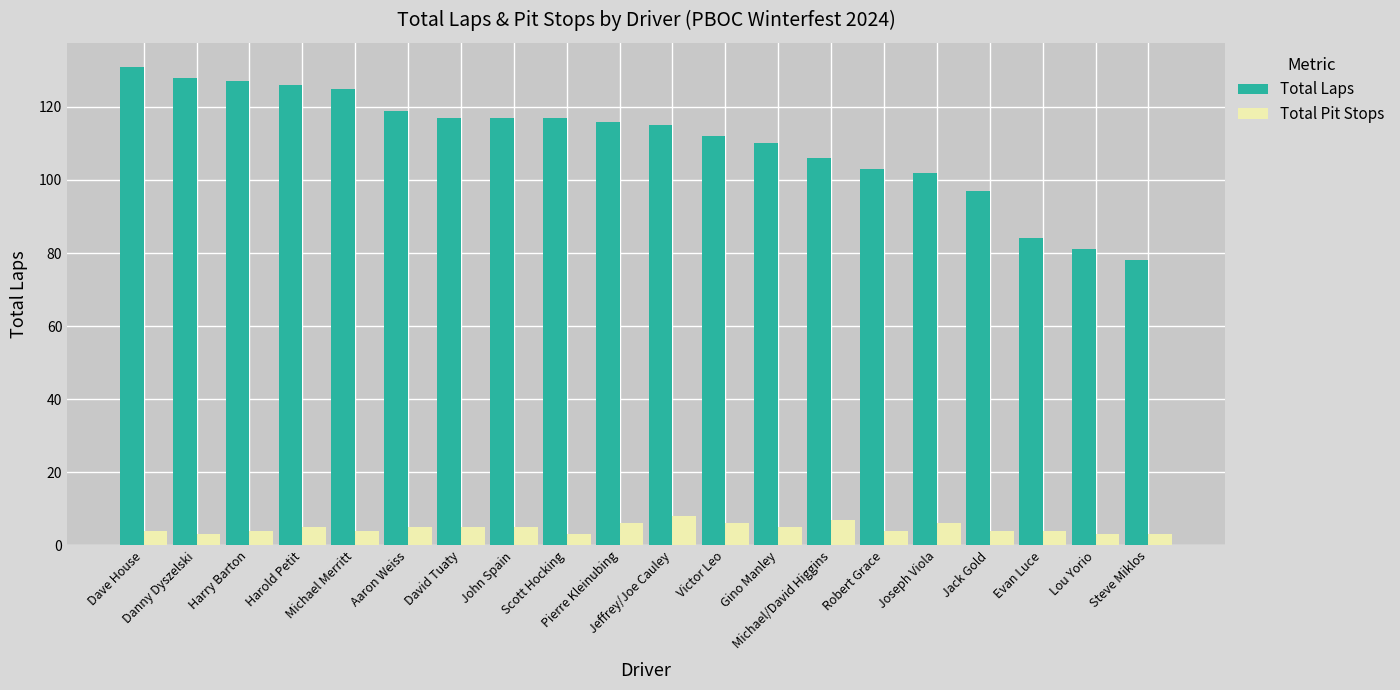

Reading left to right, what are all the values shown in this chart?

Total Laps: Dave House=131	Danny Dyszelski=128	Harry Barton=127	Harold Petit=126	Michael Merritt=125	Aaron Weiss=119	David Tuaty=117	John Spain=117	Scott Hocking=117	Pierre Kleinubing=116	Jeffrey/Joe Cauley=115	Victor Leo=112	Gino Manley=110	Michael/David Higgins=106	Robert Grace=103	Joseph Viola=102	Jack Gold=97	Evan Luce=84	Lou Yorio=81	Steve Miklos=78
Total Pit Stops: Dave House=4	Danny Dyszelski=3	Harry Barton=4	Harold Petit=5	Michael Merritt=4	Aaron Weiss=5	David Tuaty=5	John Spain=5	Scott Hocking=3	Pierre Kleinubing=6	Jeffrey/Joe Cauley=8	Victor Leo=6	Gino Manley=5	Michael/David Higgins=7	Robert Grace=4	Joseph Viola=6	Jack Gold=4	Evan Luce=4	Lou Yorio=3	Steve Miklos=3